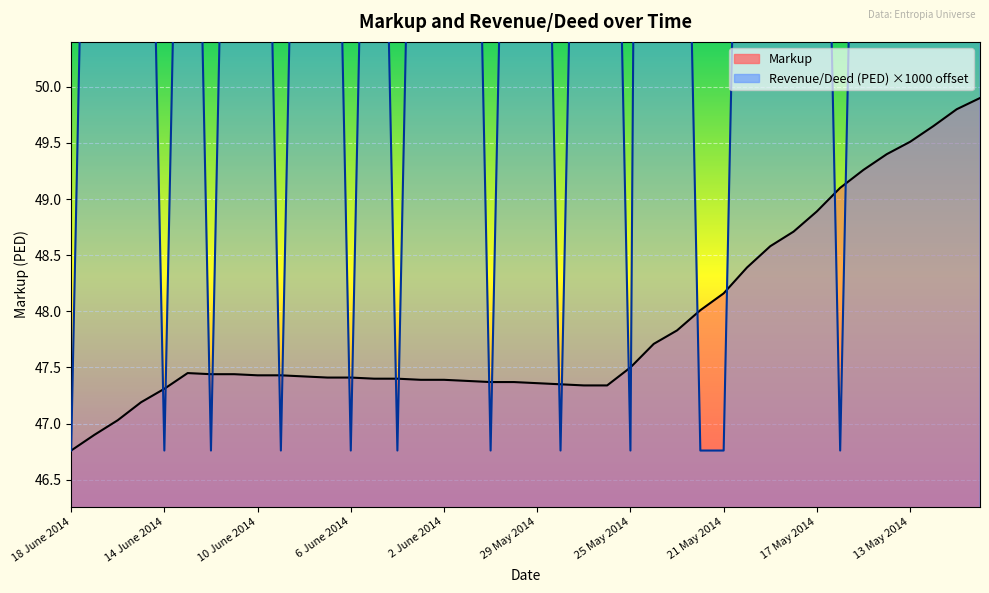

Is it true that Markup equals 48.9 at 17 May 2014?

True